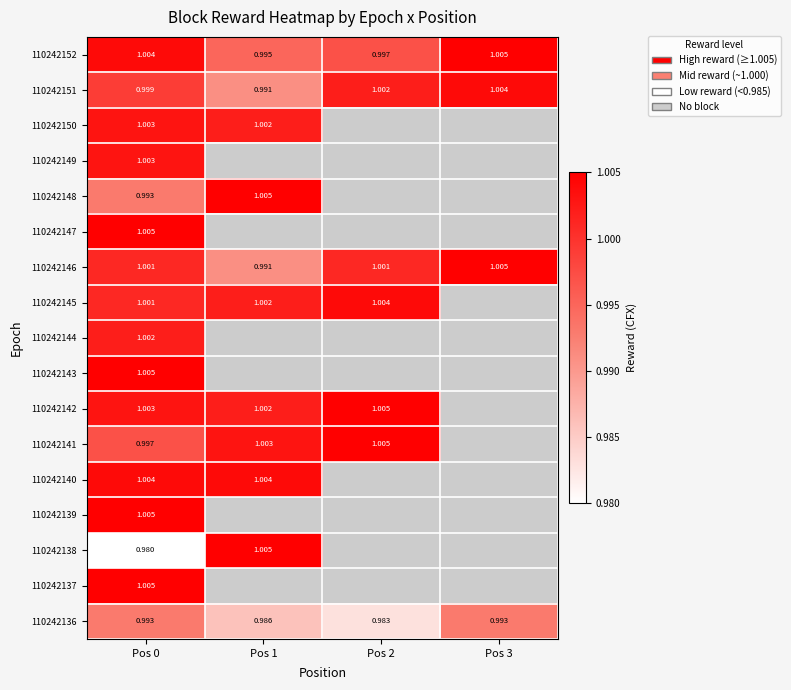

Which category has the highest value in the 110242141 series?

Pos 2